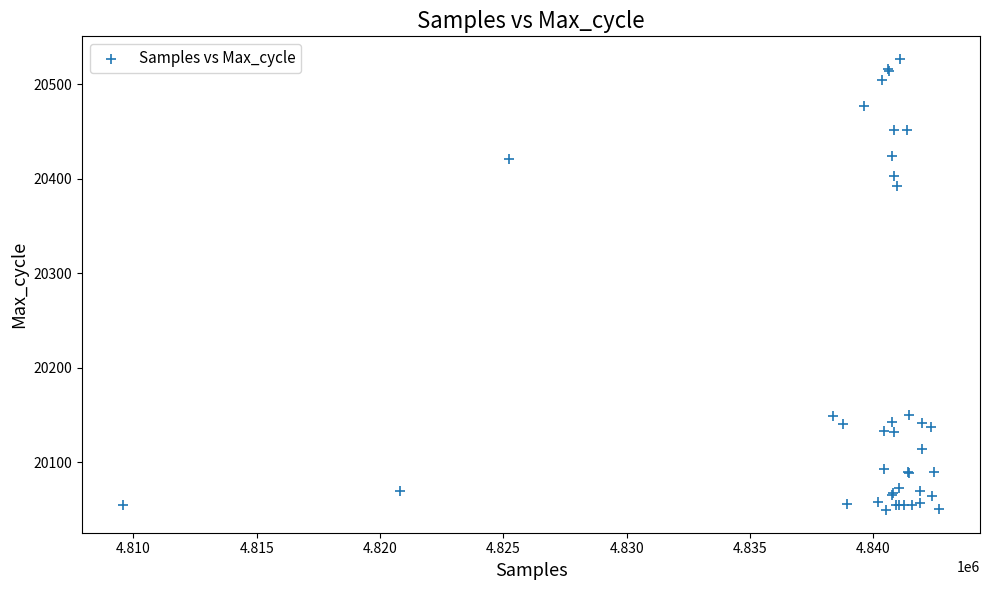

What Y value in the scatter plot is closest to 20288?

20392